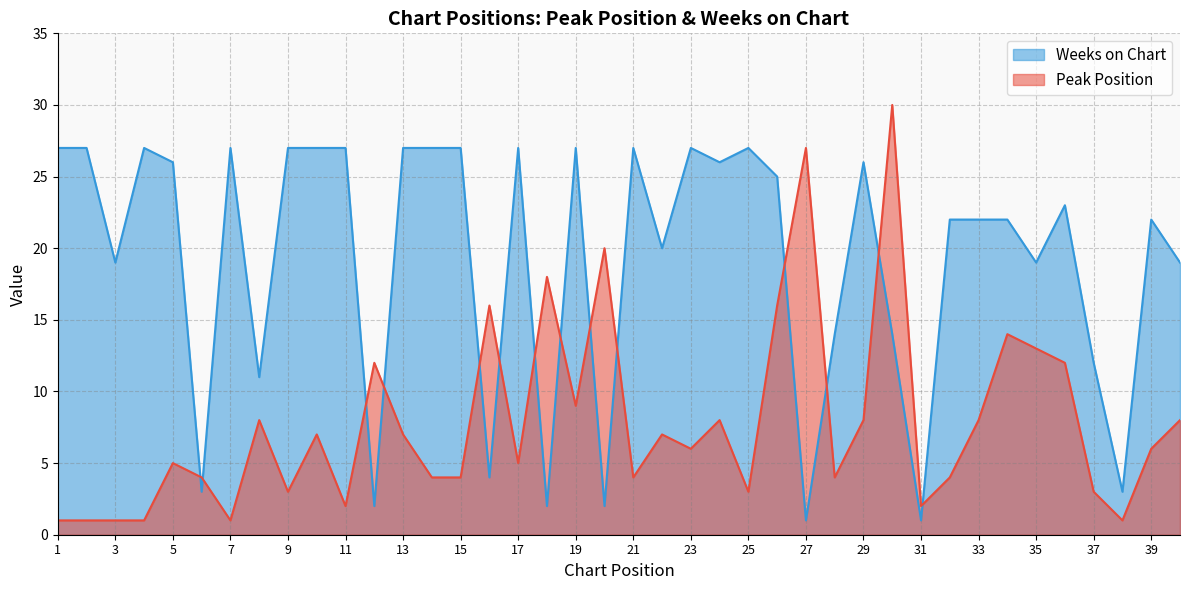

Which series has the largest range (max minus min)?

Peak Position